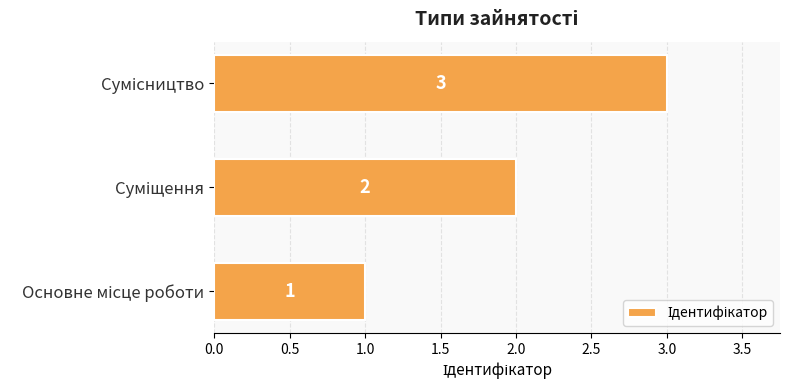

What is the greatest value displayed?

3